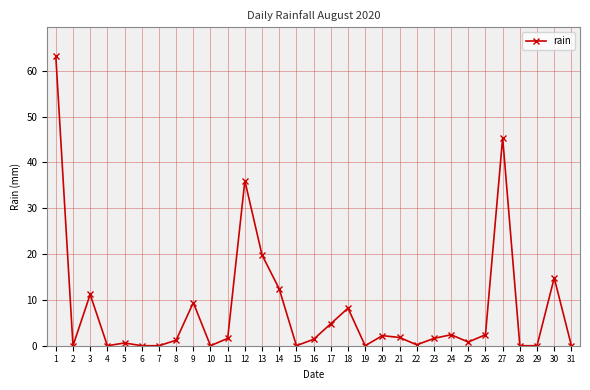

At which label is the value closest to 31?

12